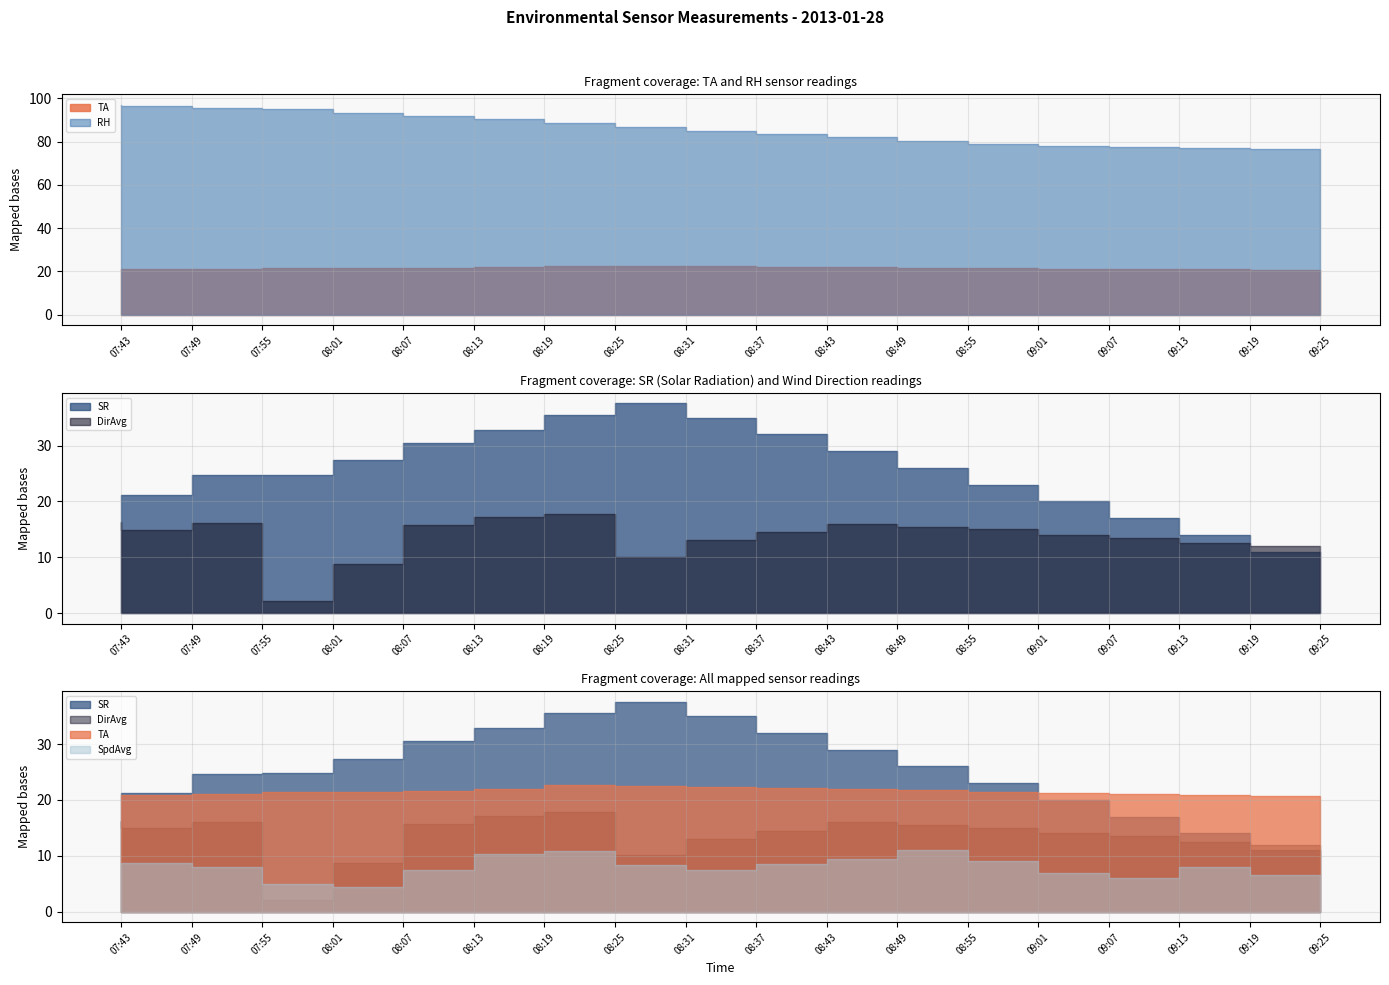

True or false: TA has a value of 21.7 at 08:55.

True